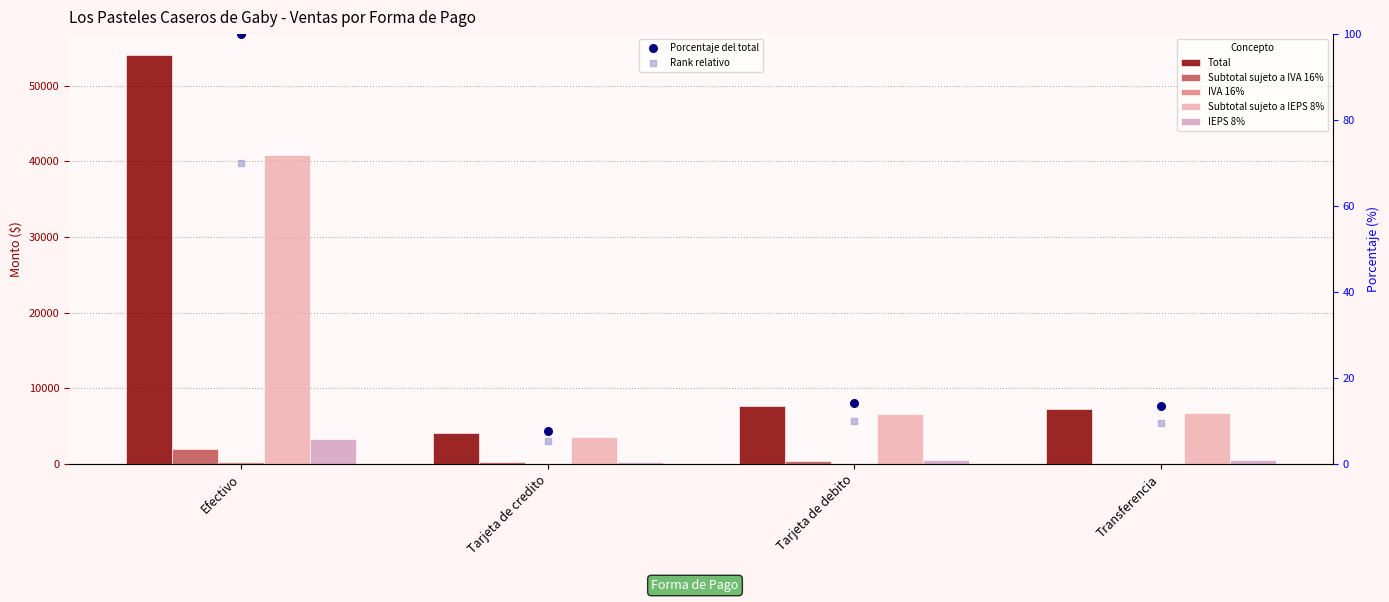

Which series has the widest spread of Y values?

Total